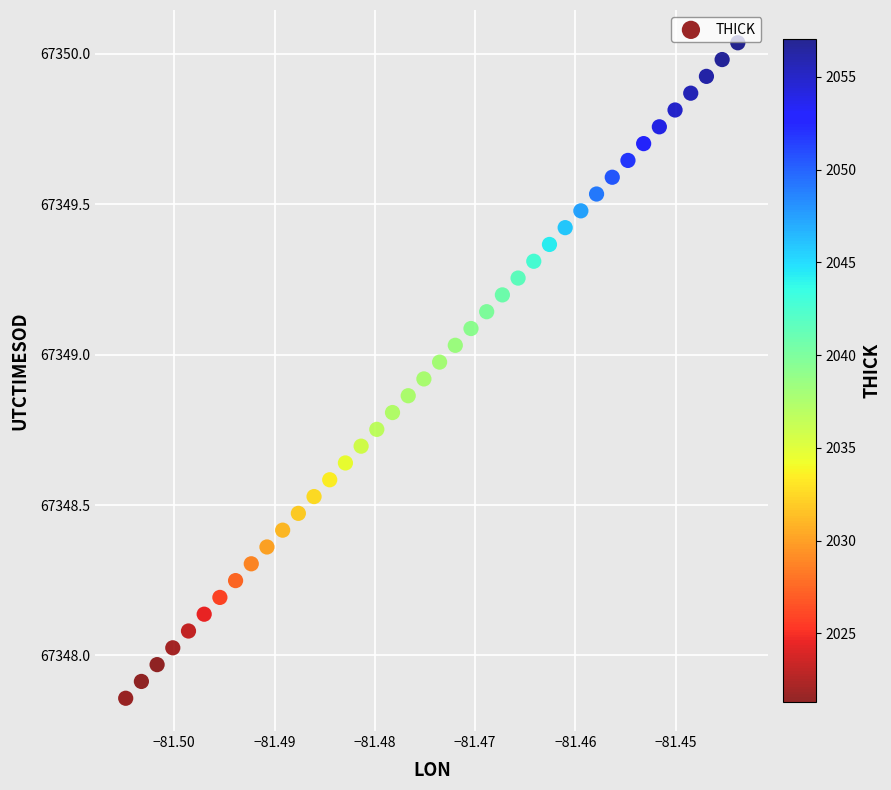

What is the range of Y values (max minus min)?

2.2